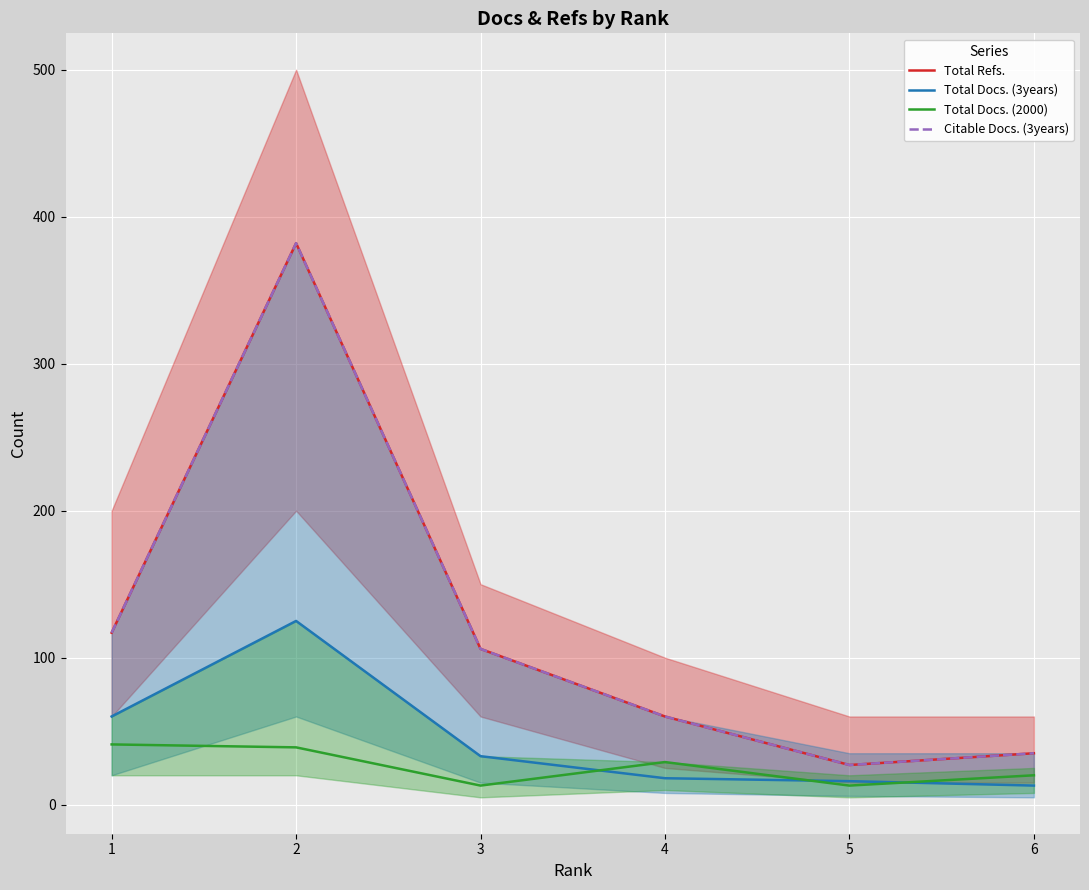

True or false: Citable Docs. (3years) and Total Docs. (3years) cross at least once.

False